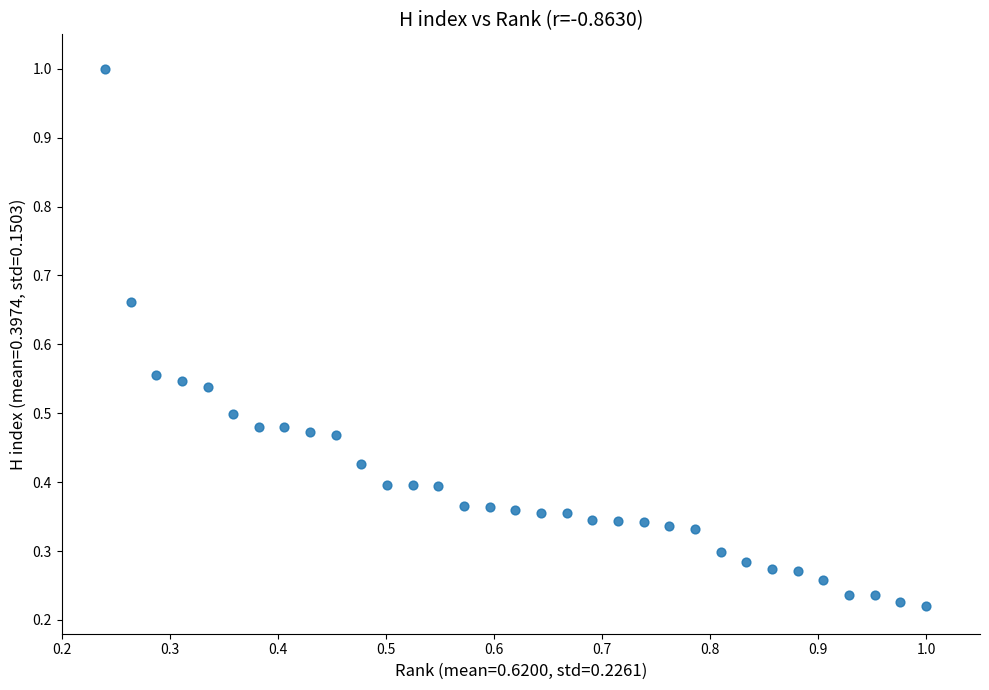

What is the range of X values (max minus min)?

0.8